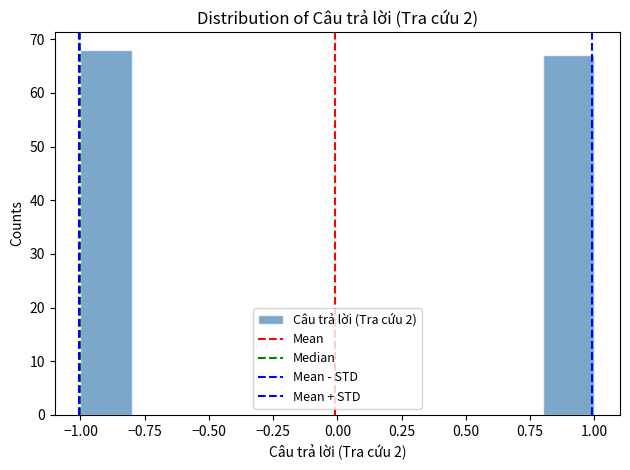

Reading left to right, list every bar in this chart as the range it spans on the x-axis followed by its height. The values are not printed on the chart, so give them approximately, as read against the axis.

-1.0 to -0.8: 68
-0.8 to -0.6: 0
-0.6 to -0.4: 0
-0.4 to -0.2: 0
-0.2 to 0.0: 0
0.0 to 0.2: 0
0.2 to 0.4: 0
0.4 to 0.6: 0
0.6 to 0.8: 0
0.8 to 1.0: 67